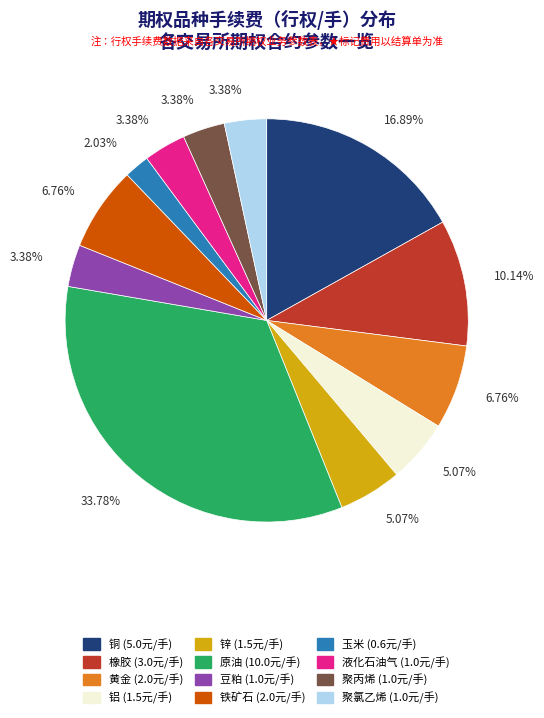

Is it true that 铜 is 17% of the pie?

True